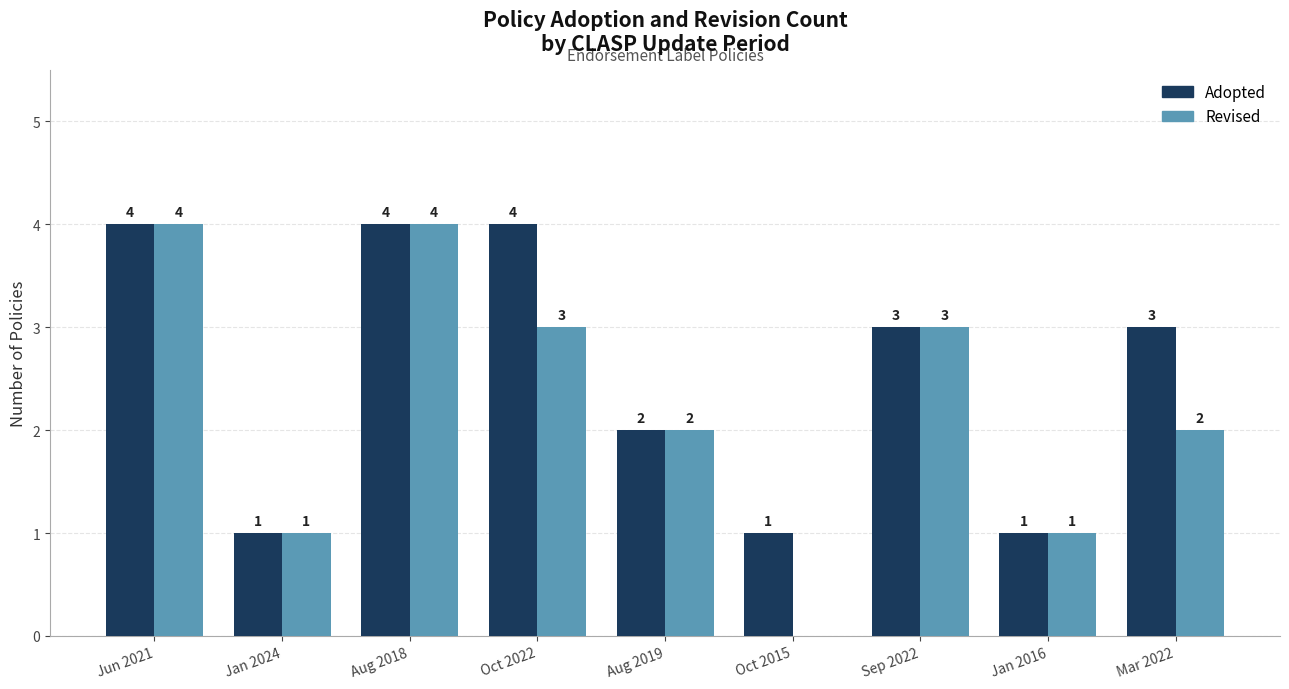

What is the maximum value shown in the chart?

4